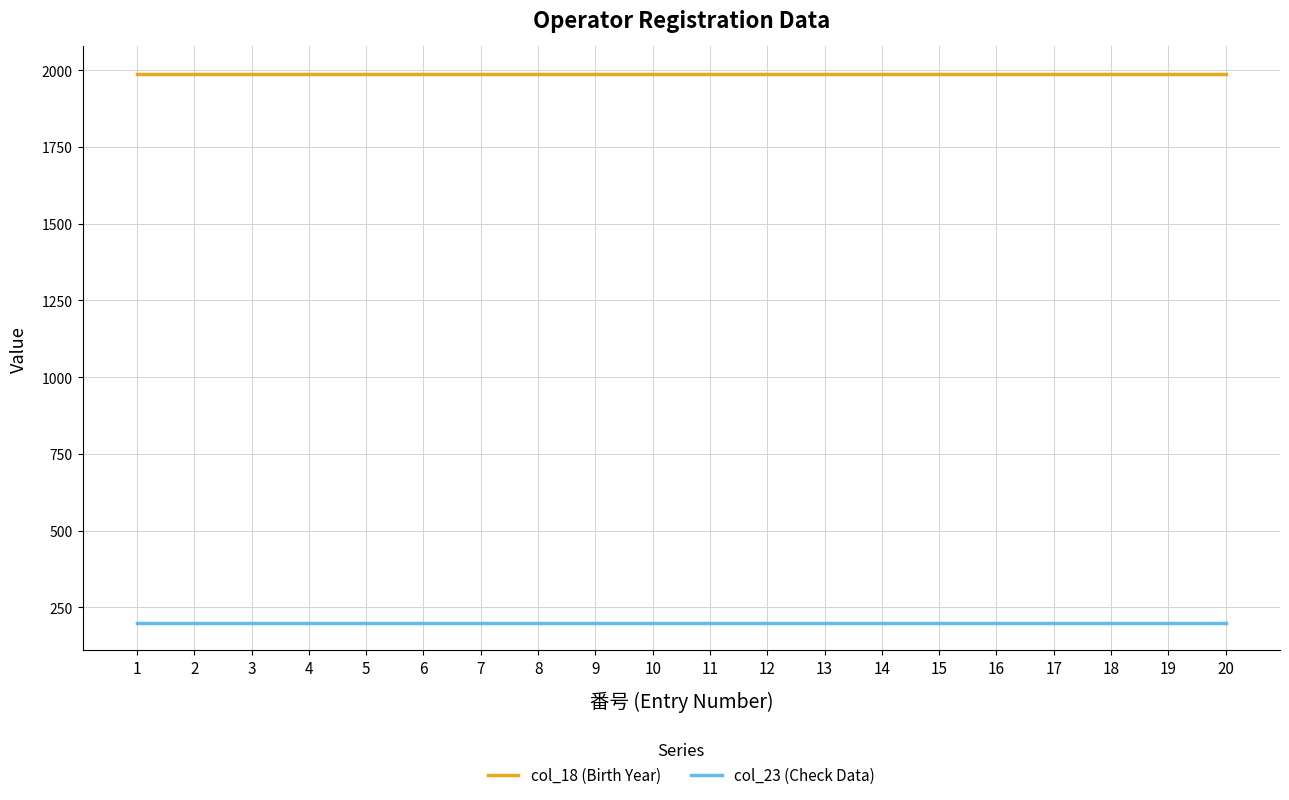

At 5, list the series in order from smallest to largest.

col_23 (Check Data), col_18 (Birth Year)